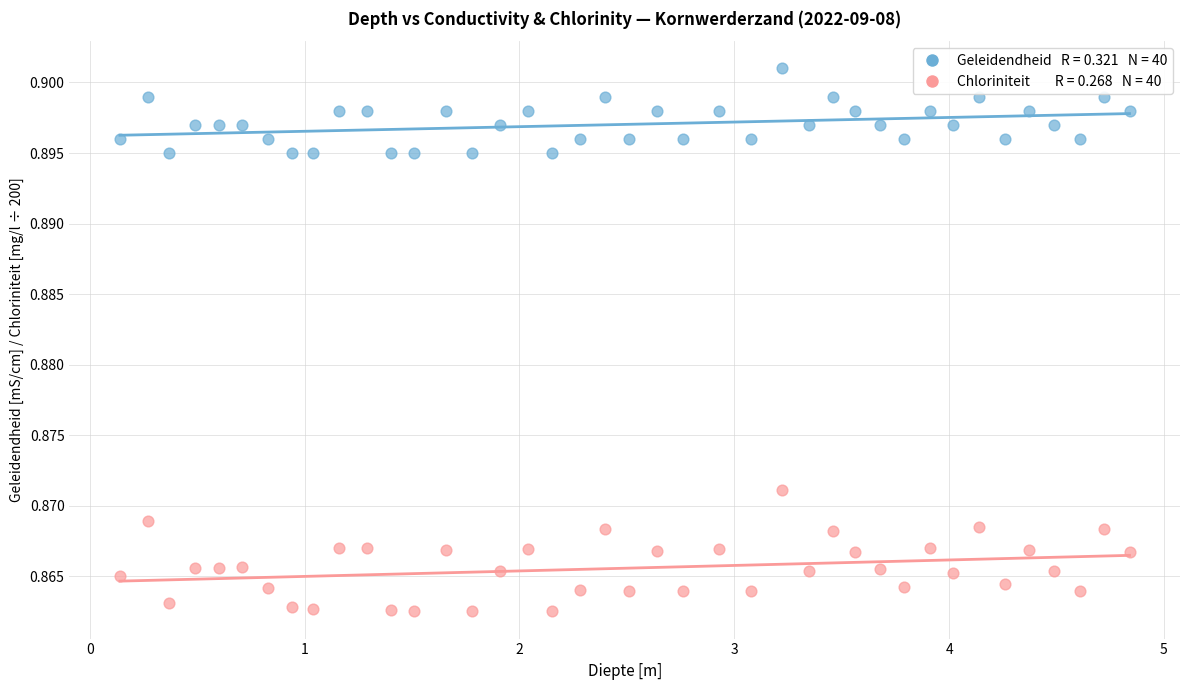

Across all data points, what is the range of X values (max minus min)?

4.7